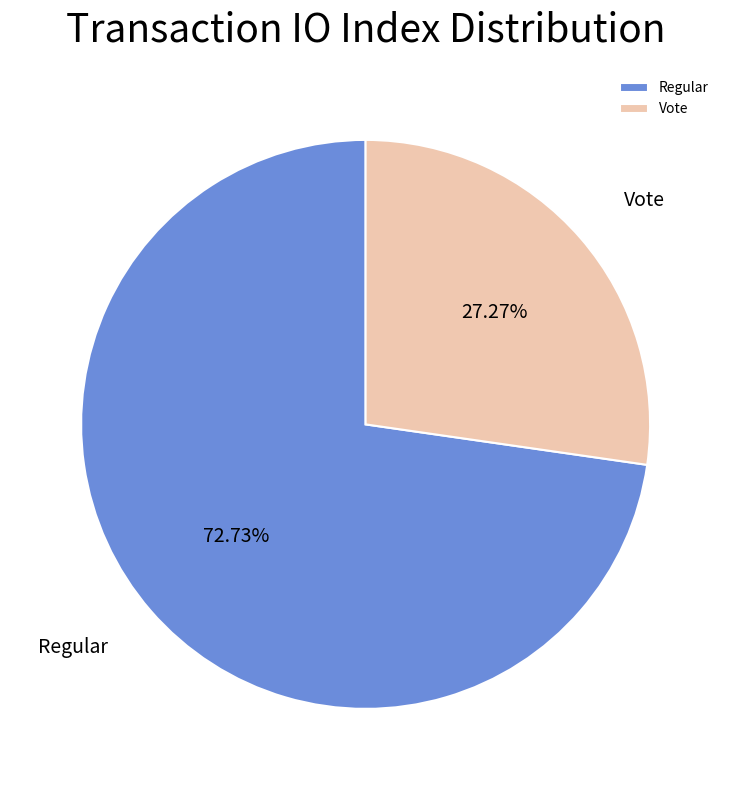

How many slices are in this pie chart?

2